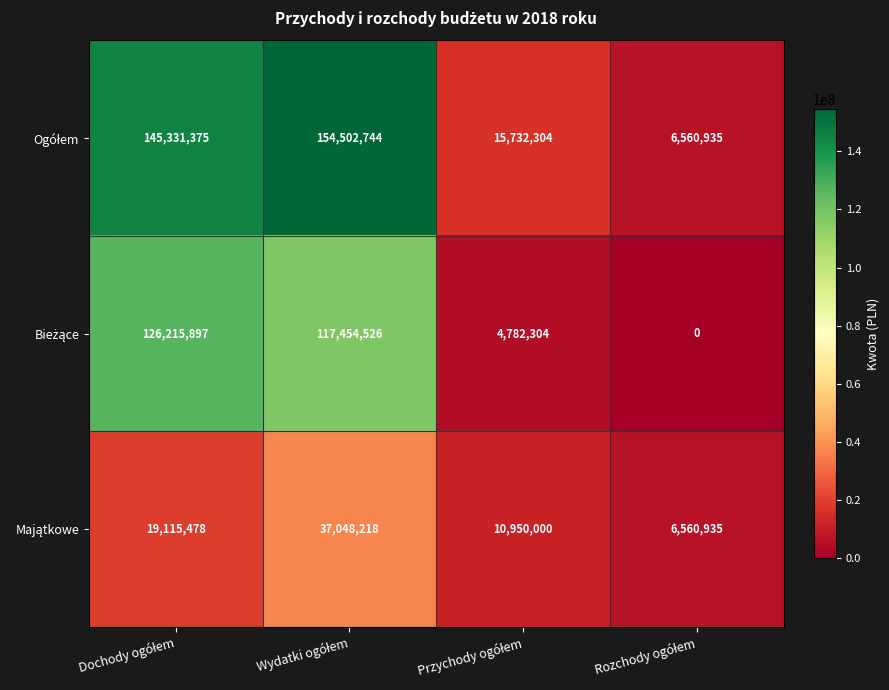

Which label corresponds to the largest value in the chart?

Wydatki ogółem